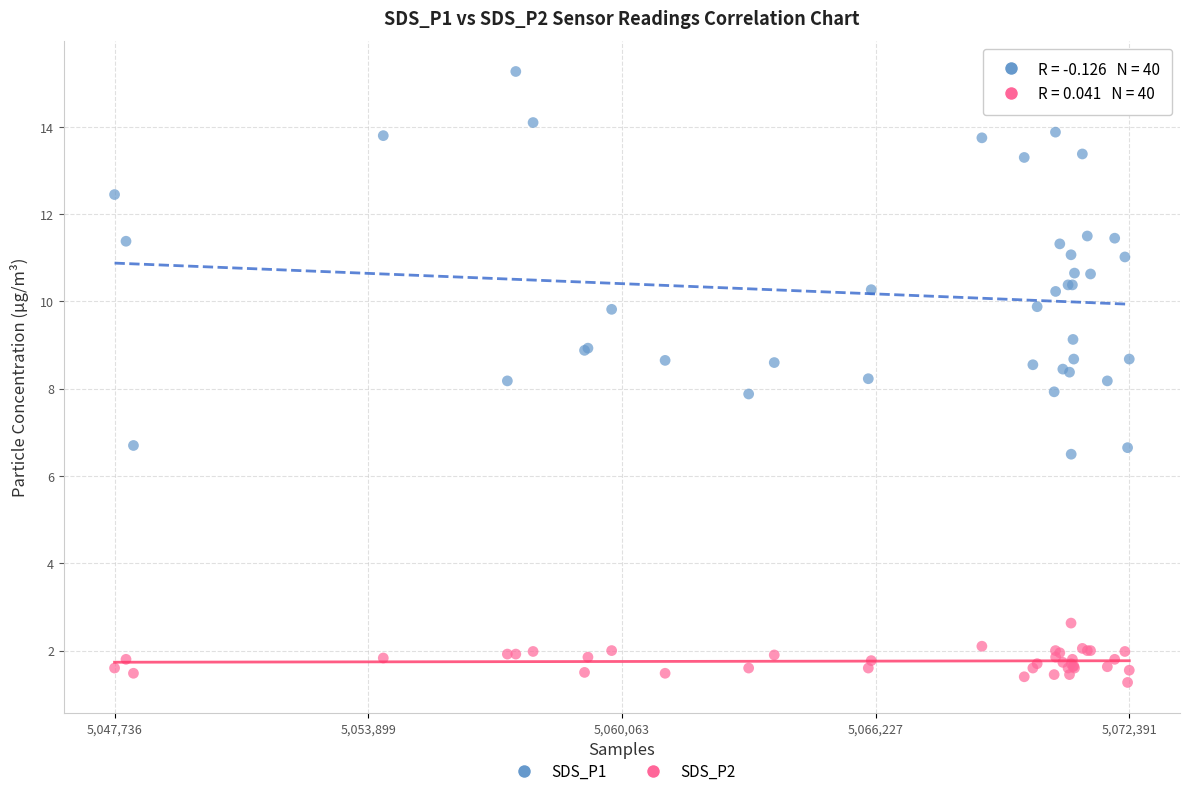

Which series contains the highest Y value?

SDS_P1